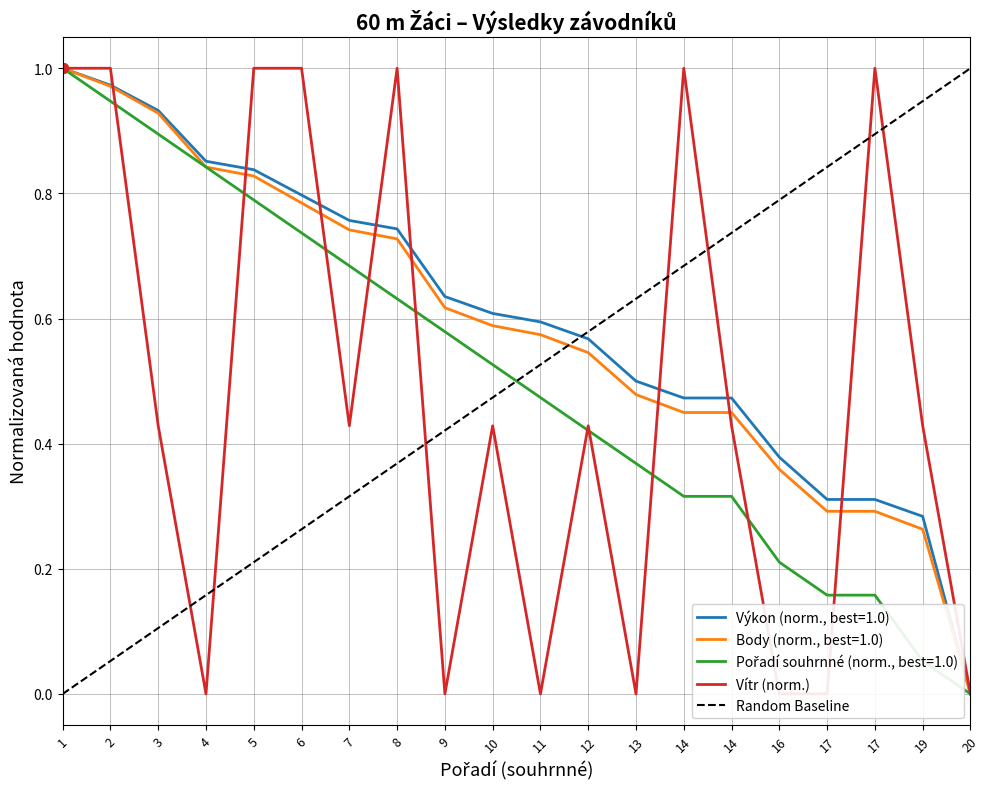

Which series has the widest spread of values?

Výkon